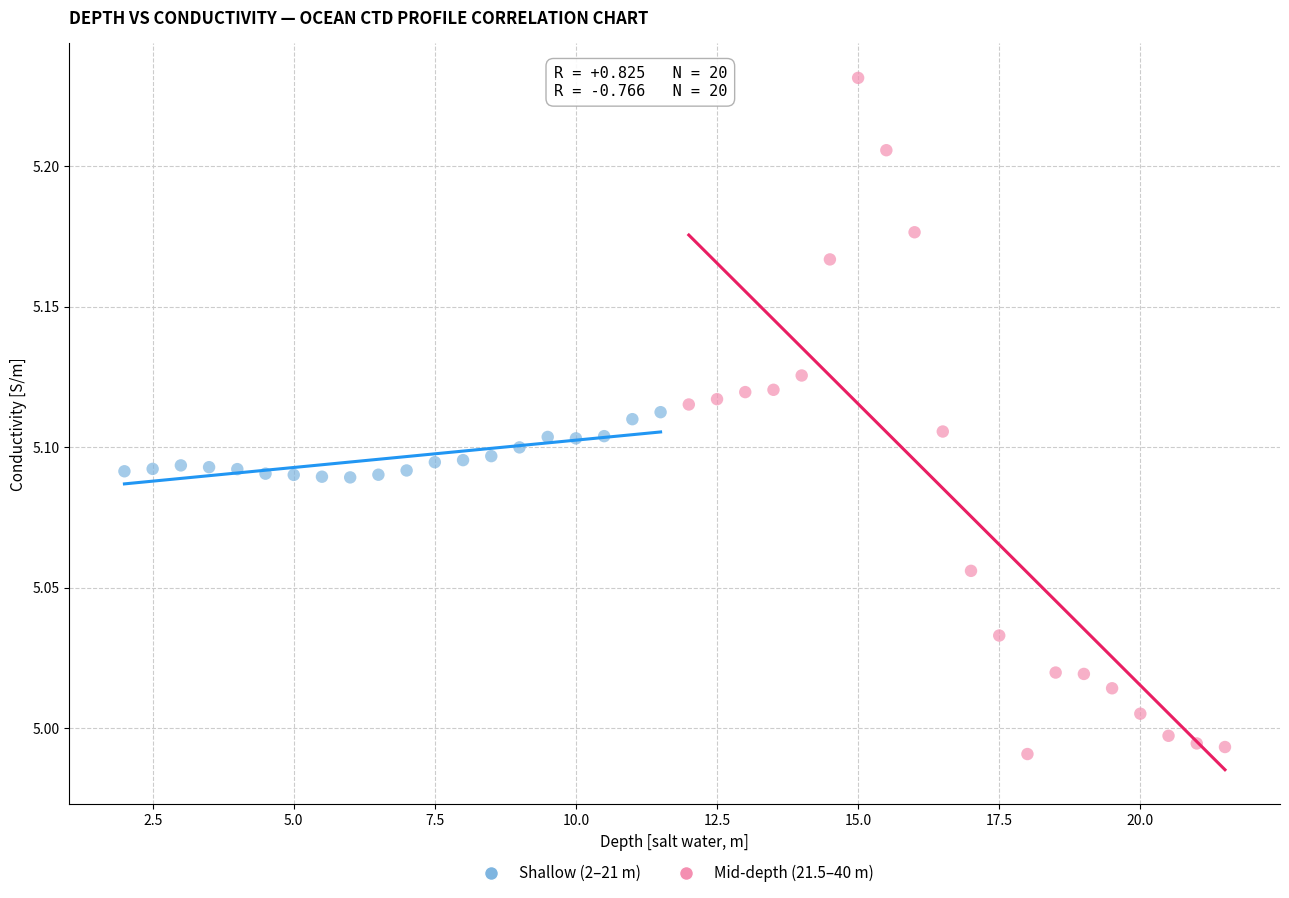

Which series has the widest spread of Y values?

Mid-depth (21.5–40 m)